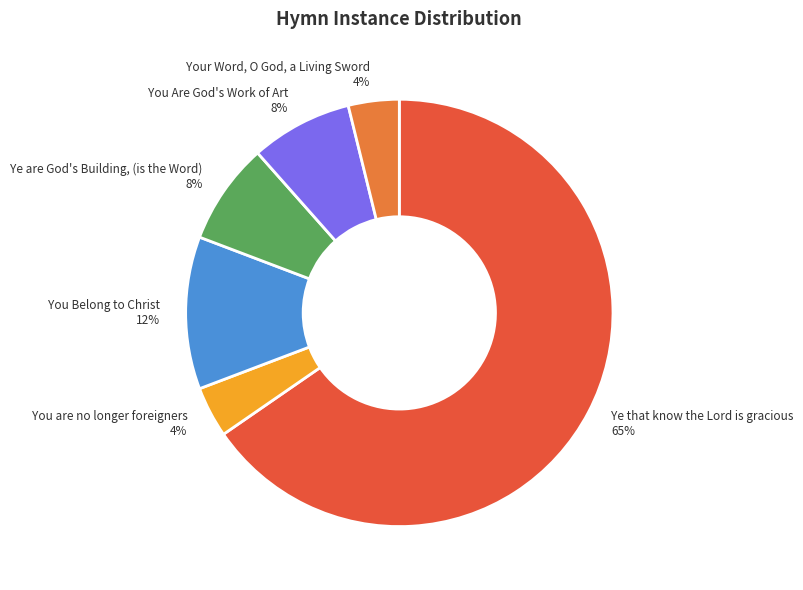

To the nearest percent, what is the difference between the You are no longer foreigners and Ye are God's Building, (is the Word) slice percentages?

4%